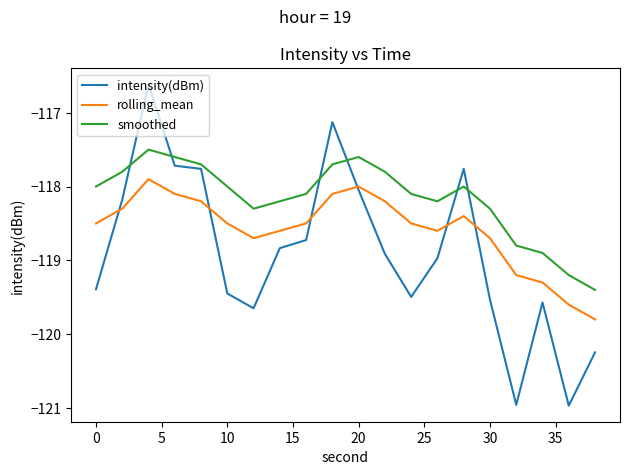

List the series in order of their peak value, highest first.

intensity(dBm), smoothed, rolling_mean